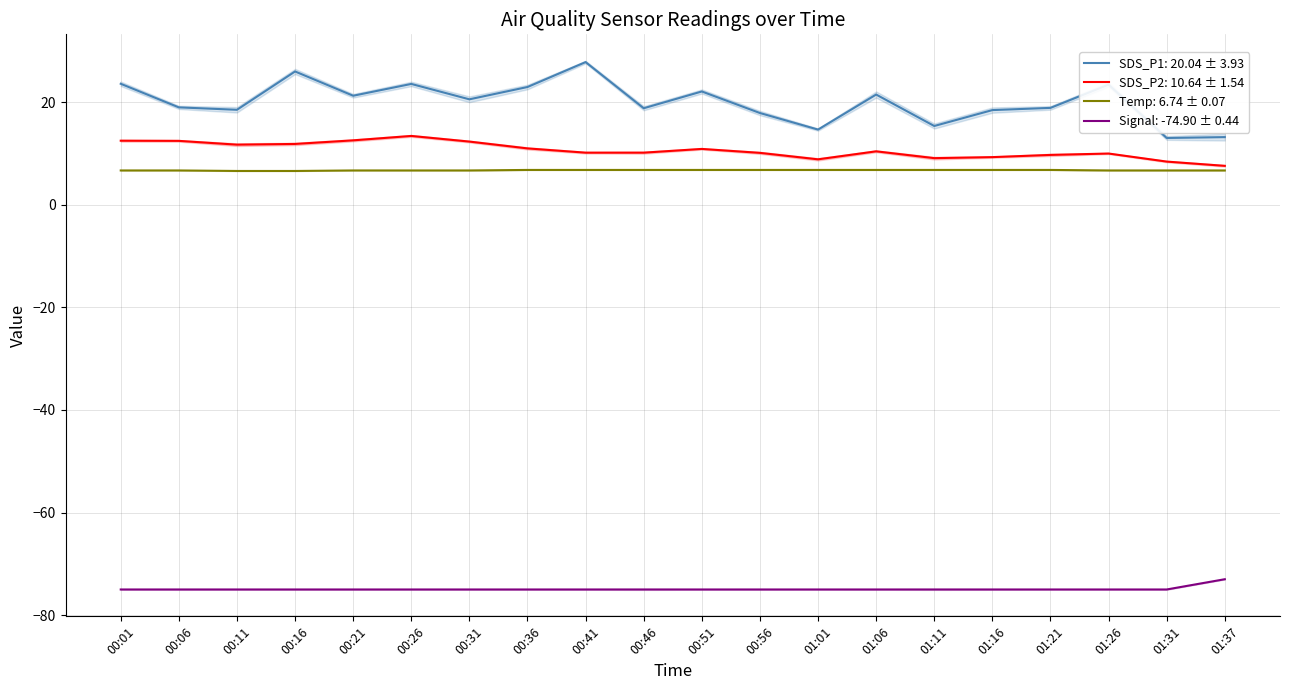

Reading left to right, transcribe all the data shown in this chart.

SDS_P1: 00:01=23.6	00:06=19.0	00:11=18.5	00:16=26.0	00:21=21.3	00:26=23.6	00:31=20.6	00:36=23.0	00:41=27.8	00:46=18.8	00:51=22.1	00:56=17.9	01:01=14.7	01:06=21.5	01:11=15.4	01:16=18.5	01:21=18.9	01:26=23.4	01:31=13.0	01:37=13.2
SDS_P2: 00:01=12.5	00:06=12.5	00:11=11.7	00:16=11.9	00:21=12.6	00:26=13.4	00:31=12.3	00:36=11.0	00:41=10.2	00:46=10.2	00:51=10.9	00:56=10.1	01:01=8.9	01:06=10.4	01:11=9.1	01:16=9.3	01:21=9.7	01:26=10.0	01:31=8.4	01:37=7.6
Temp: 00:01=6.7	00:06=6.7	00:11=6.6	00:16=6.6	00:21=6.7	00:26=6.7	00:31=6.7	00:36=6.8	00:41=6.8	00:46=6.8	00:51=6.8	00:56=6.8	01:01=6.8	01:06=6.8	01:11=6.8	01:16=6.8	01:21=6.8	01:26=6.7	01:31=6.7	01:37=6.7
Signal: 00:01=-75.0	00:06=-75.0	00:11=-75.0	00:16=-75.0	00:21=-75.0	00:26=-75.0	00:31=-75.0	00:36=-75.0	00:41=-75.0	00:46=-75.0	00:51=-75.0	00:56=-75.0	01:01=-75.0	01:06=-75.0	01:11=-75.0	01:16=-75.0	01:21=-75.0	01:26=-75.0	01:31=-75.0	01:37=-73.0